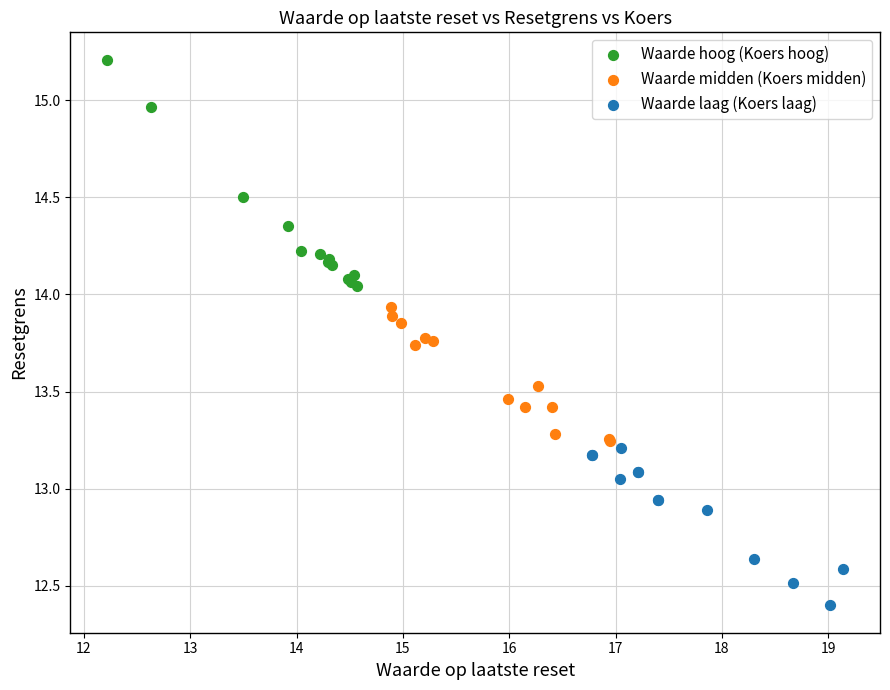

Which series contains the highest Y value?

Waarde hoog (Koers hoog)